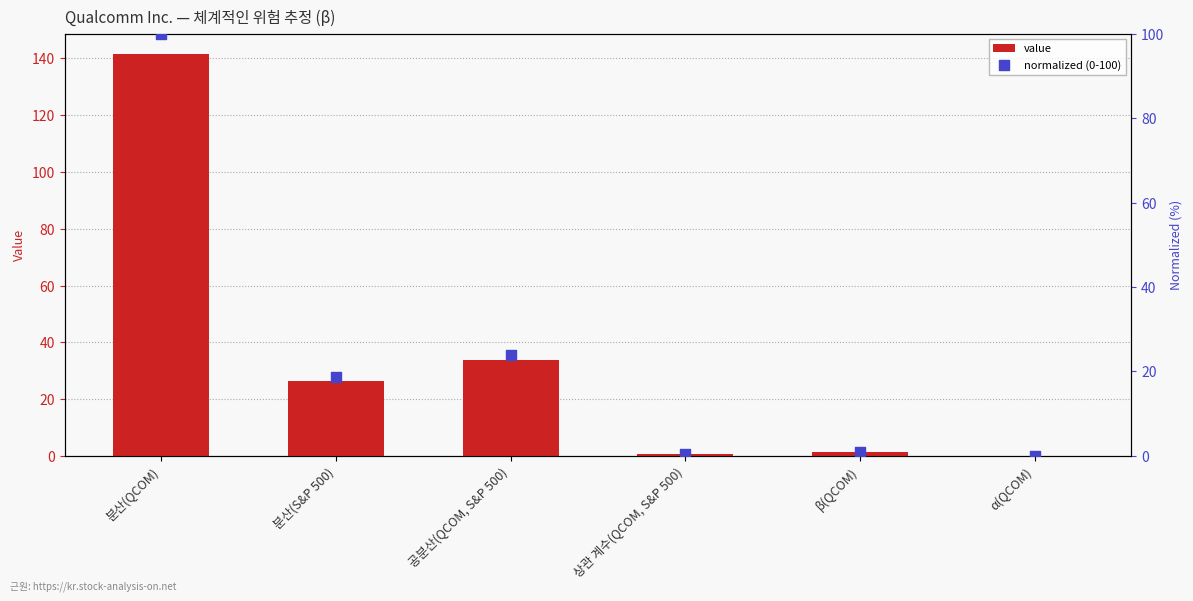

Which series reaches the minimum Y coordinate?

normalized (0-100)